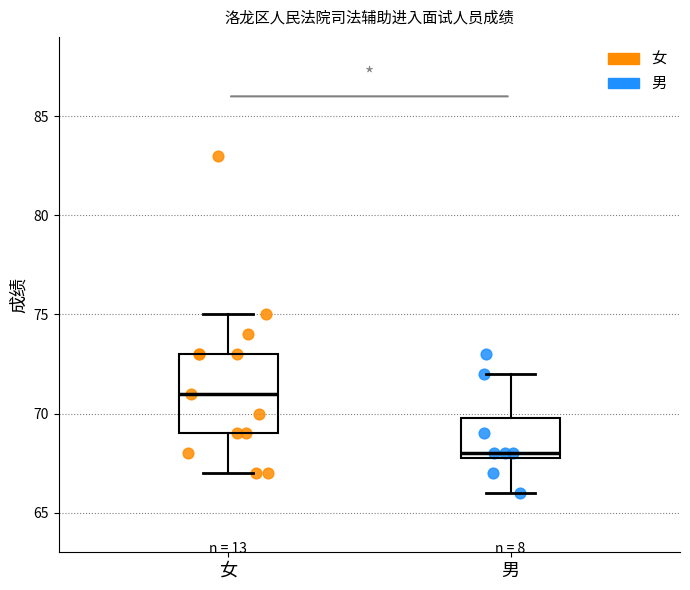

Reading left to right, transcribe this box plot: for each box, give where its median line is, the range the box spans, and where its two whiskers end, as read against the y-axis. The values are not printed on the chart, so give them approximately, as read against the axis.

女: median 71, box 69 to 73, whiskers 67 to 75
男: median 68 (just above the box's lower edge), box 68 to 70, whiskers 66 to 72